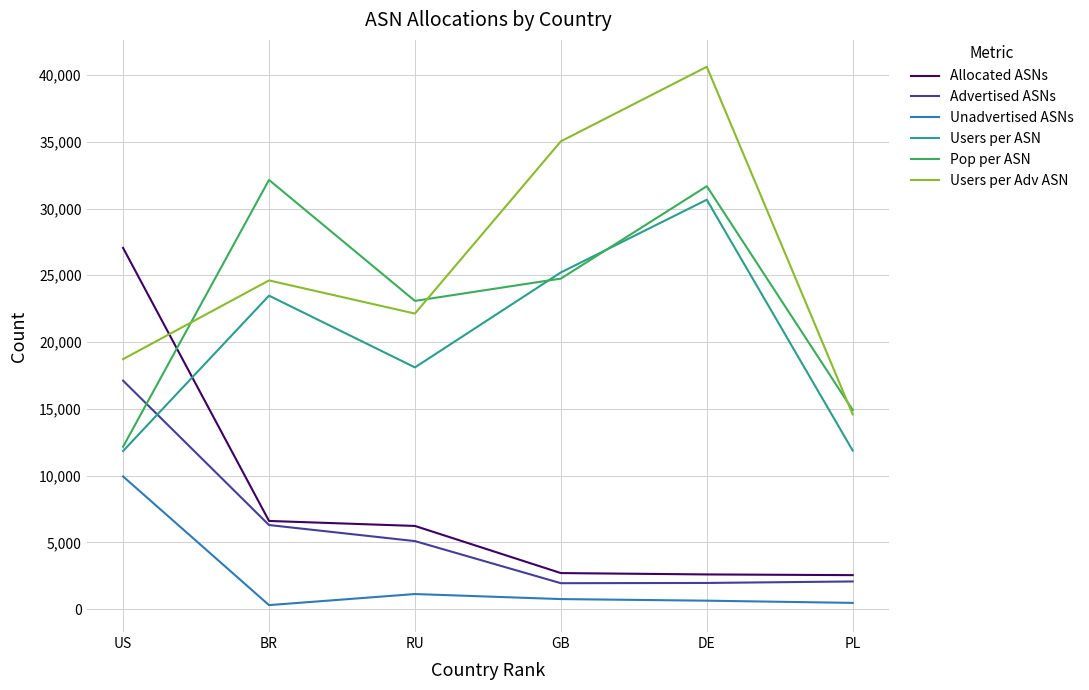

What is the maximum value shown in the chart?

40610